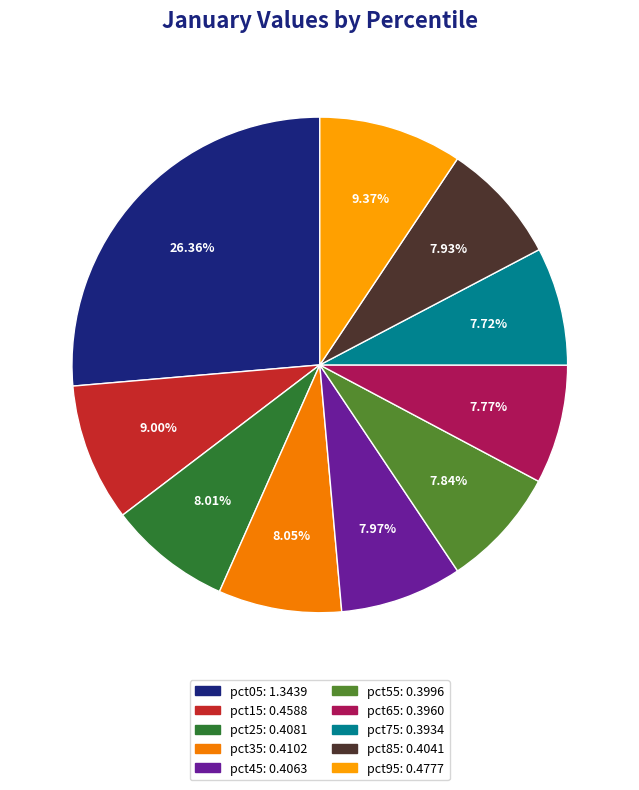

How many slices are in this pie chart?

10